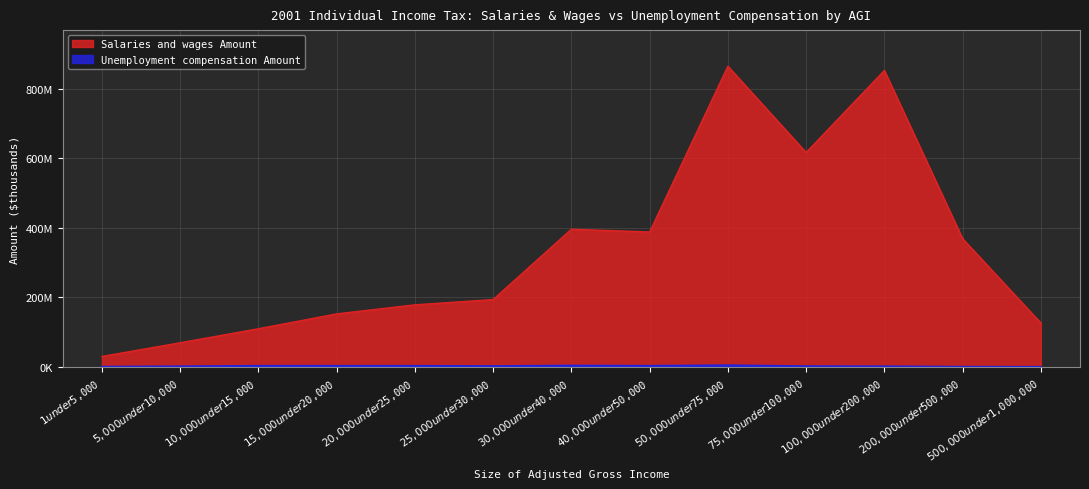

Between $20,000 under $25,000 and $25,000 under $30,000, which series saw the biggest shift?

Salaries and wages Amount